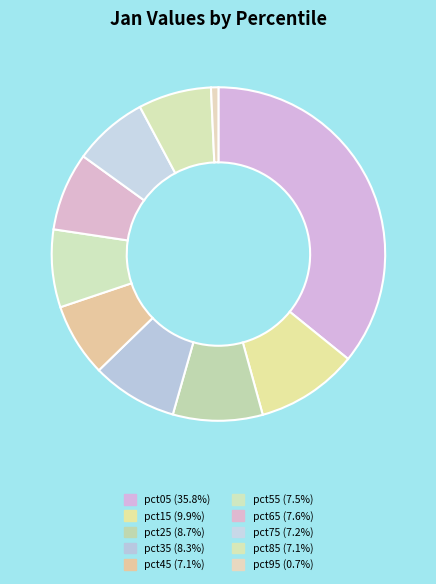

Count the number of slices in the pie.

10